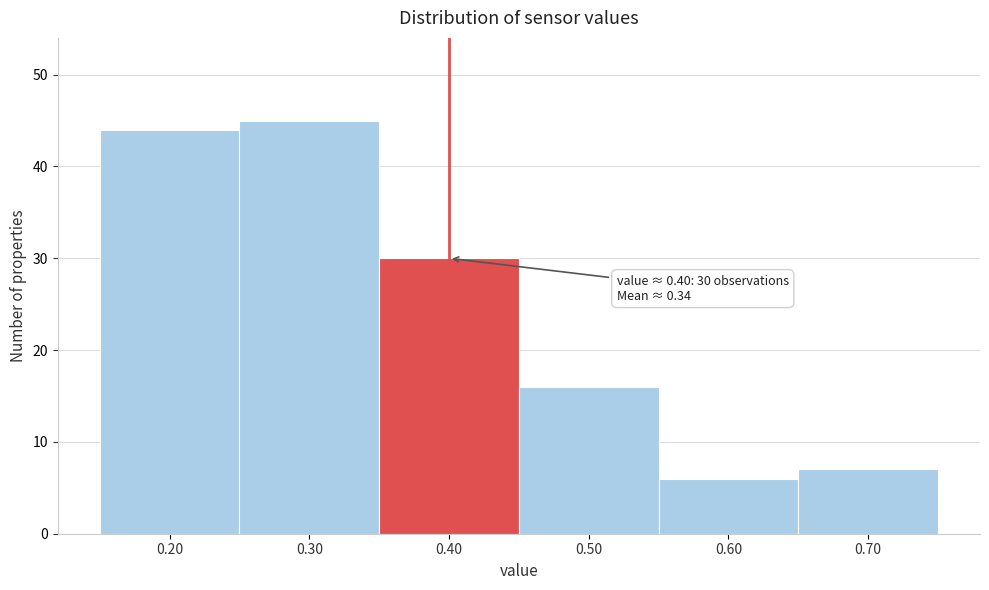

Which range on the x-axis has the tallest bar?

0.25 to 0.35